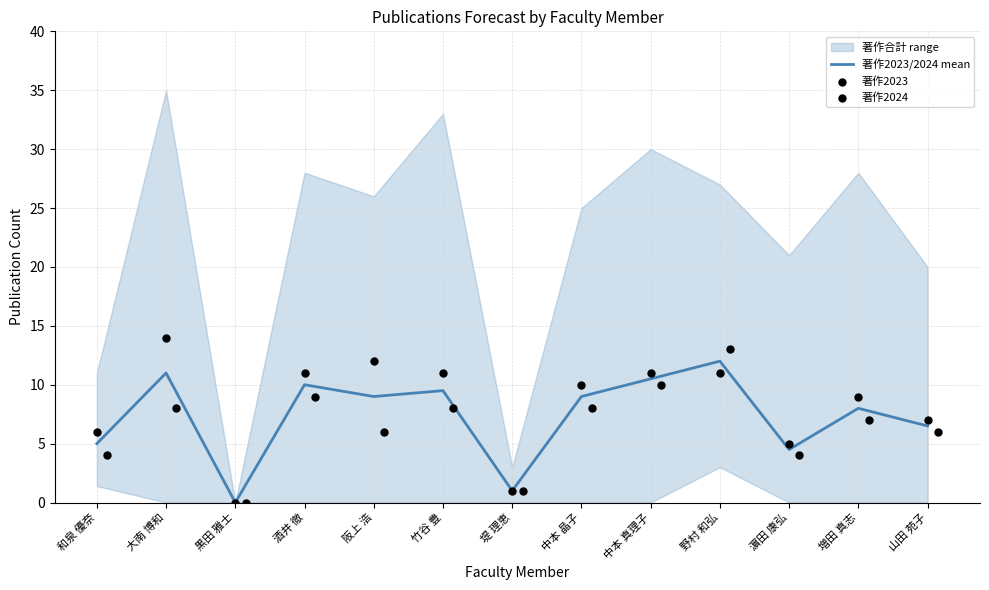

Which series reaches the minimum Y coordinate?

著作2023/2024 mean